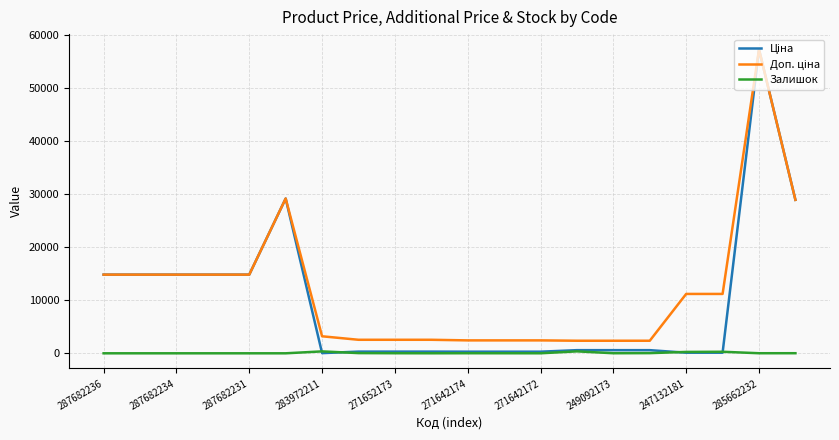

What is the greatest value displayed?

57258.0